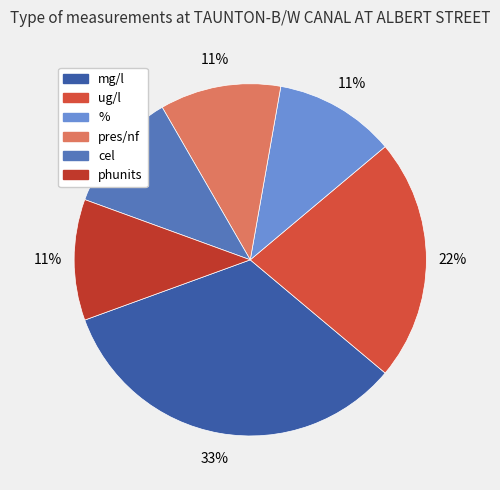

What is the total percentage of % and pres/nf?

22.2%